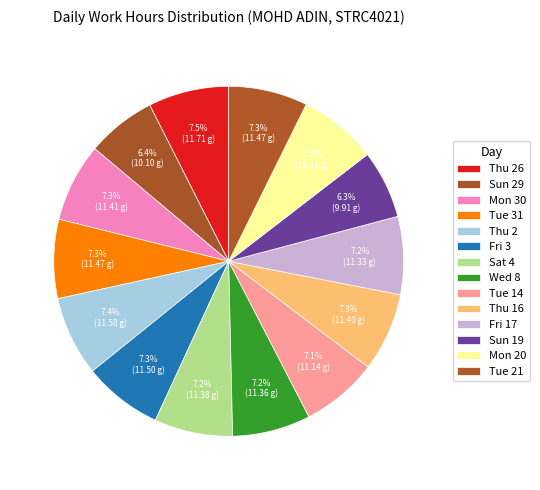

True or false: Thu 2 accounts for 1% of the total.

False